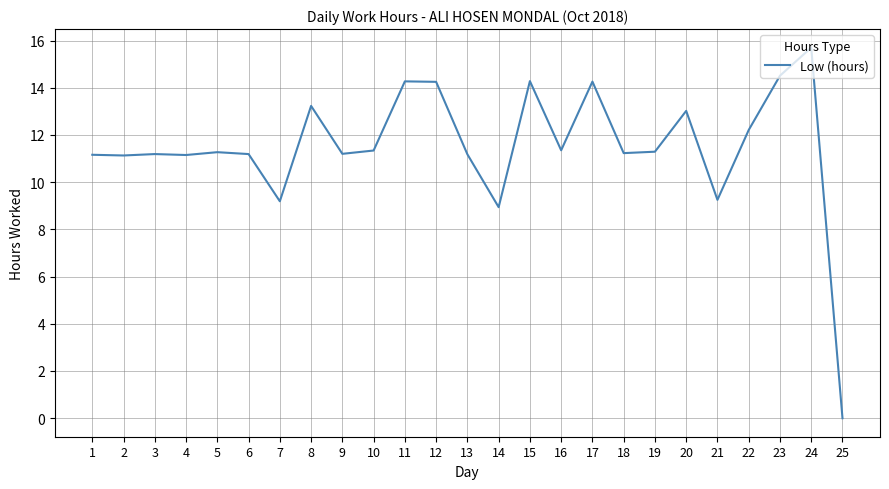

Approximately how many times larger is the value at 9 compared to 1?

1.0